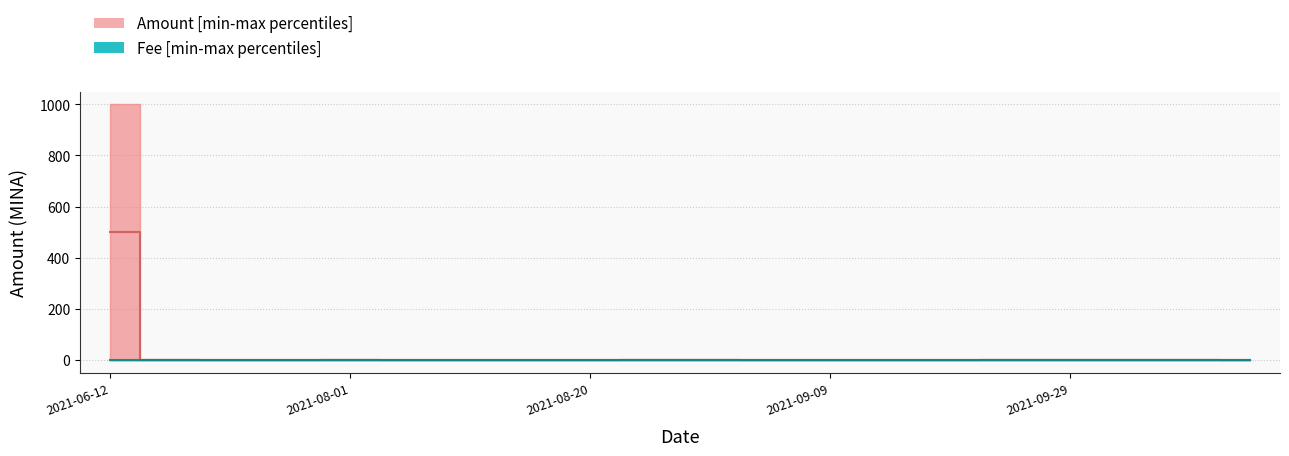

What position from the left is 2021-09-29?

17